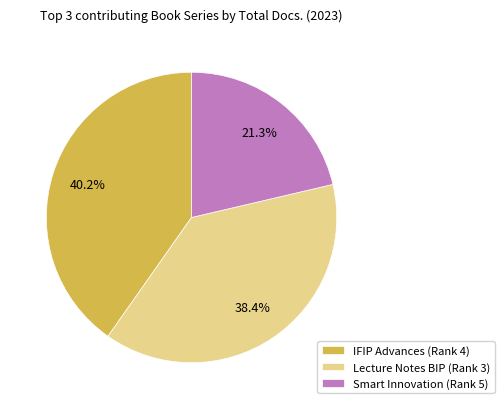

Approximately how many times larger is the value at Smart Innovation (Rank 5) compared to Lecture Notes BIP (Rank 3)?

0.6